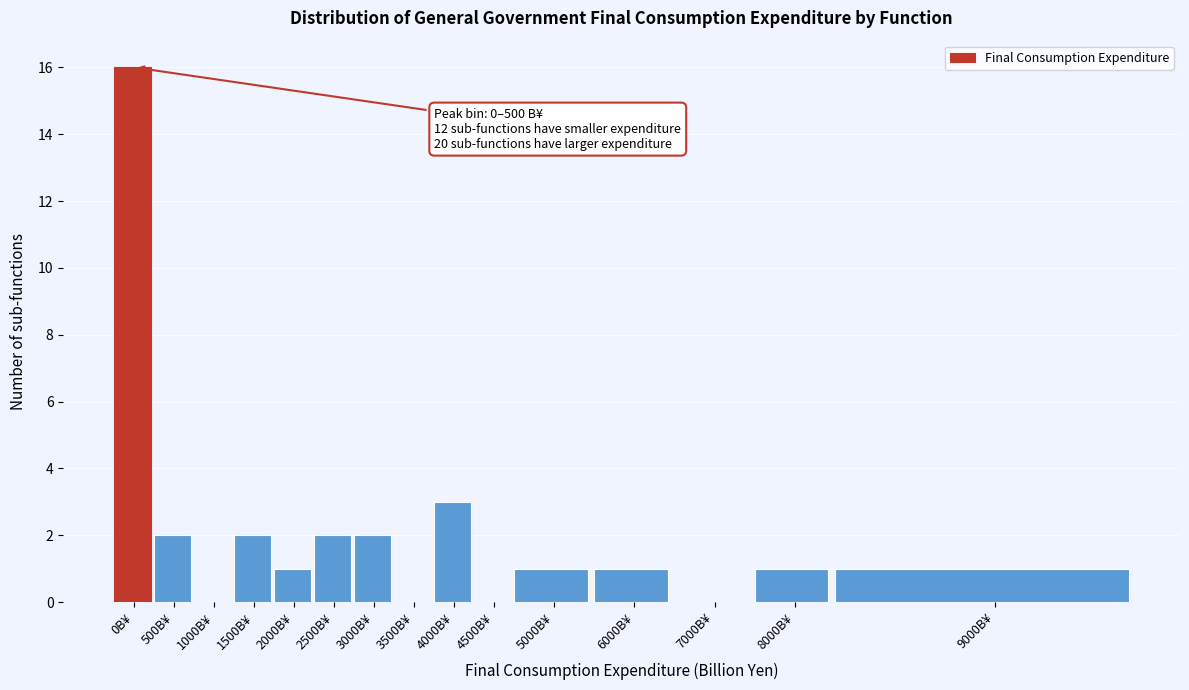

Reading left to right, extract all data points from this chart.

0B¥=16	500B¥=2	1000B¥=0	1500B¥=2	2000B¥=1	2500B¥=2	3000B¥=2	3500B¥=0	4000B¥=3	4500B¥=0	5000B¥=1	6000B¥=1	7000B¥=0	8000B¥=1	9000B¥=1